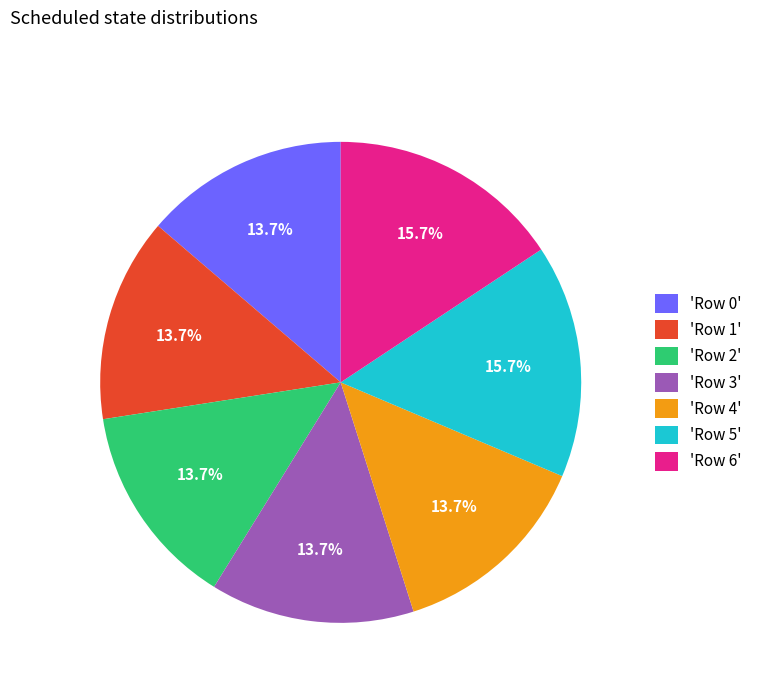

Which has a higher value, 'Row 0' or 'Row 5'?

'Row 5'